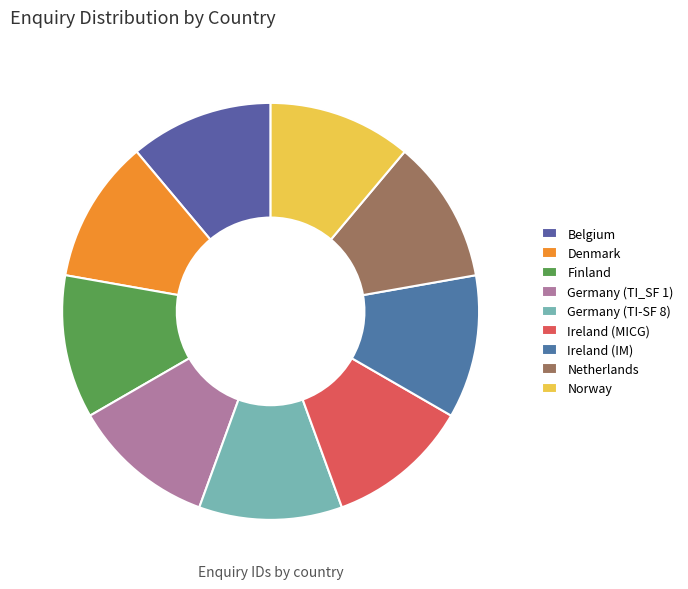

How many slices are in this pie chart?

9